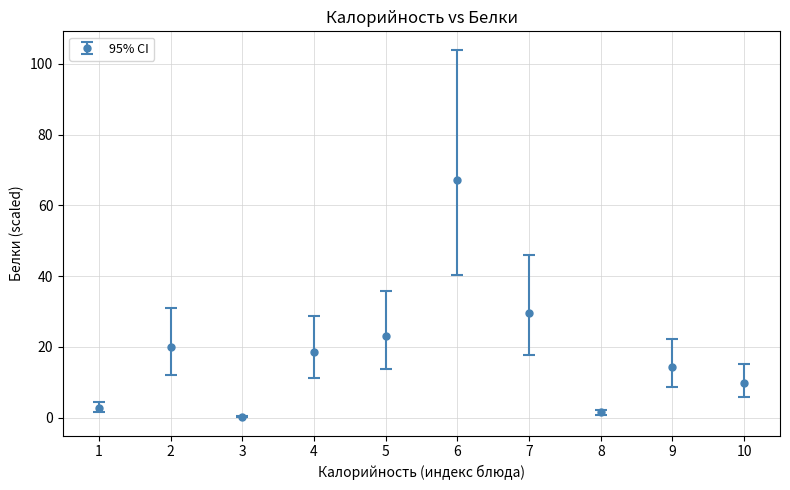

Approximately how many times larger is the value at 7 compared to 4?

1.6